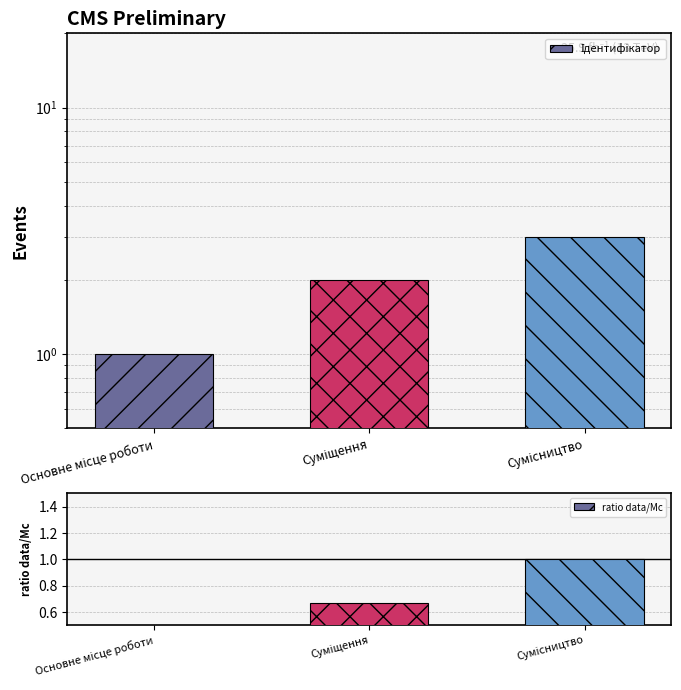

Which series changed the most between Основне місце роботи and Суміщення?

Ідентифікатор